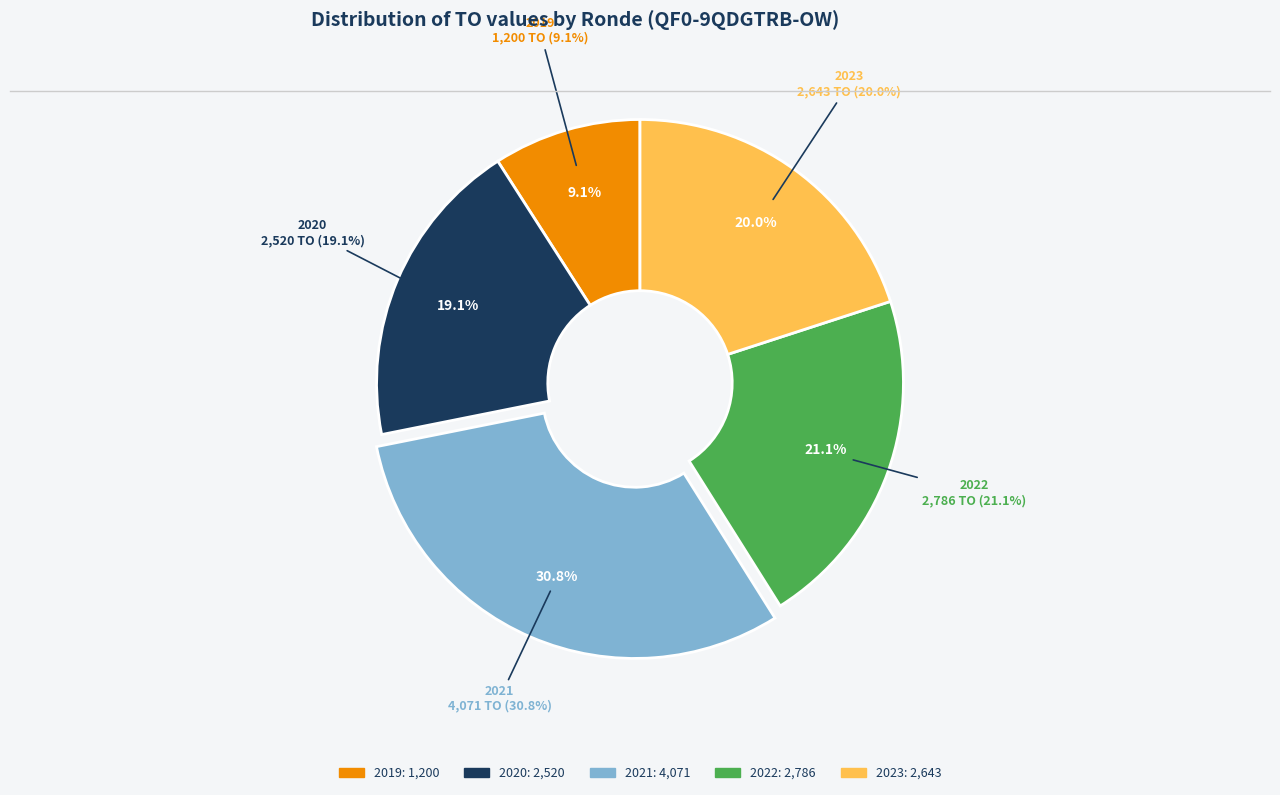

The 2020 1ste aanpassing - goedgekeurd slice represents 1% of the pie. True or false?

False